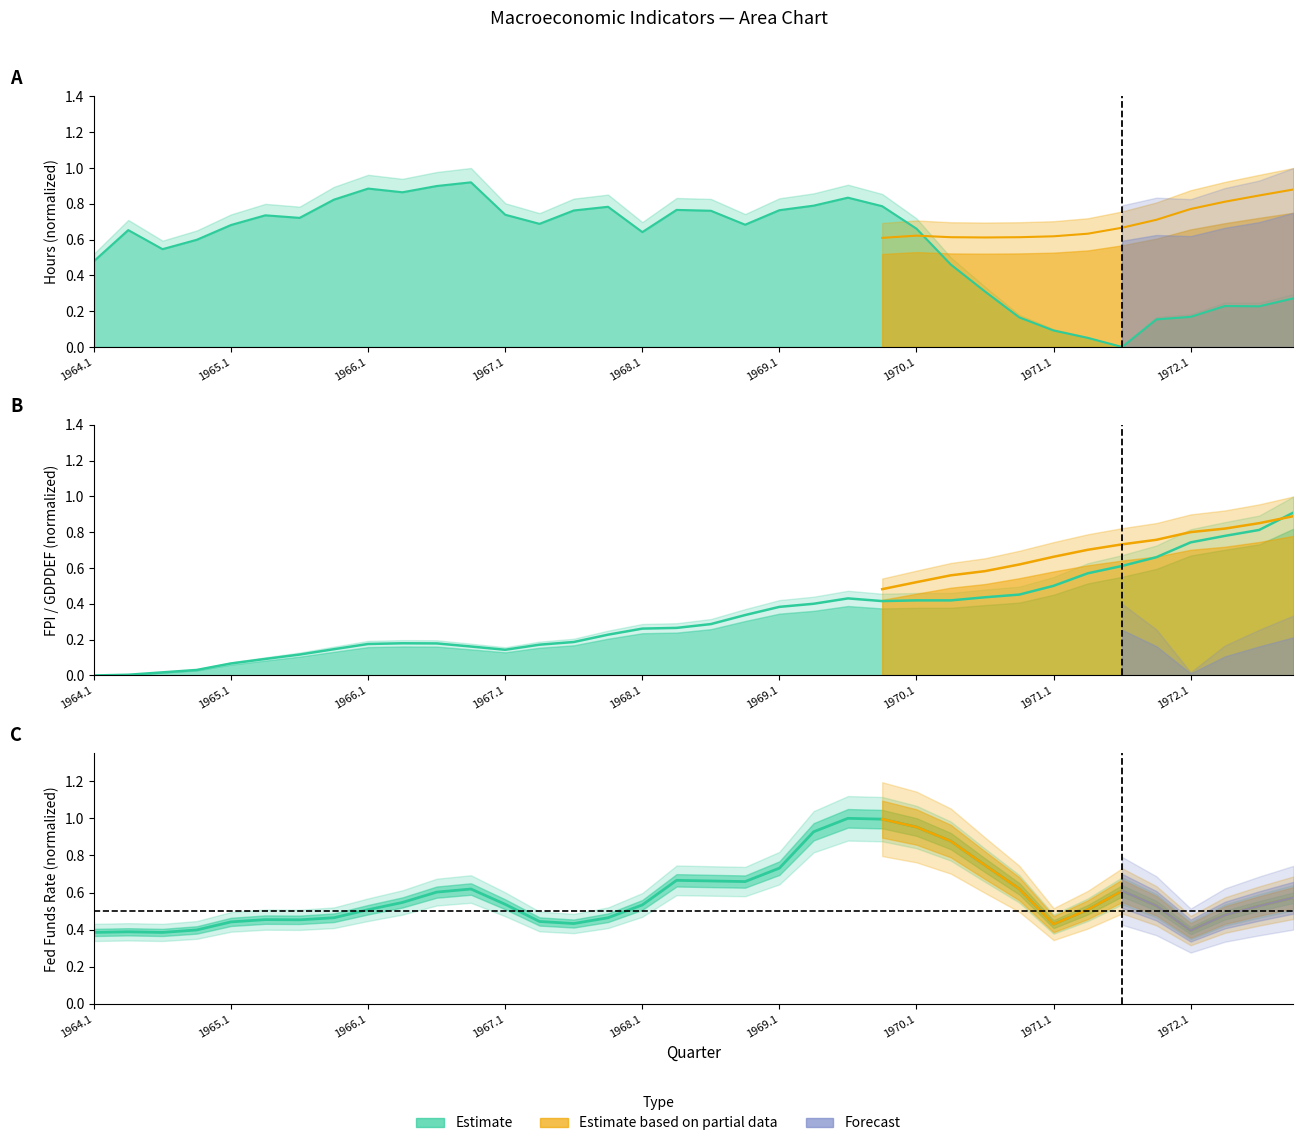

Where is the first local maximum for Hours?

1964.2